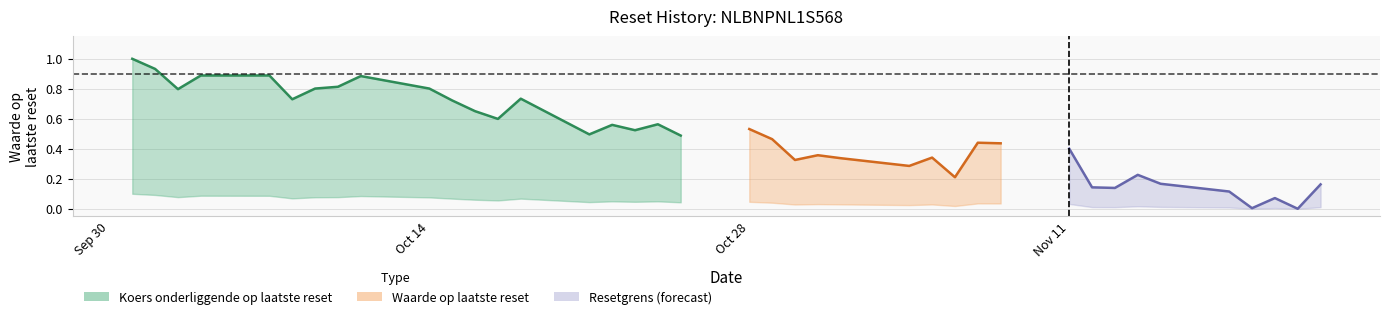

True or false: there are more than 1 points higher than both neighbors.

True